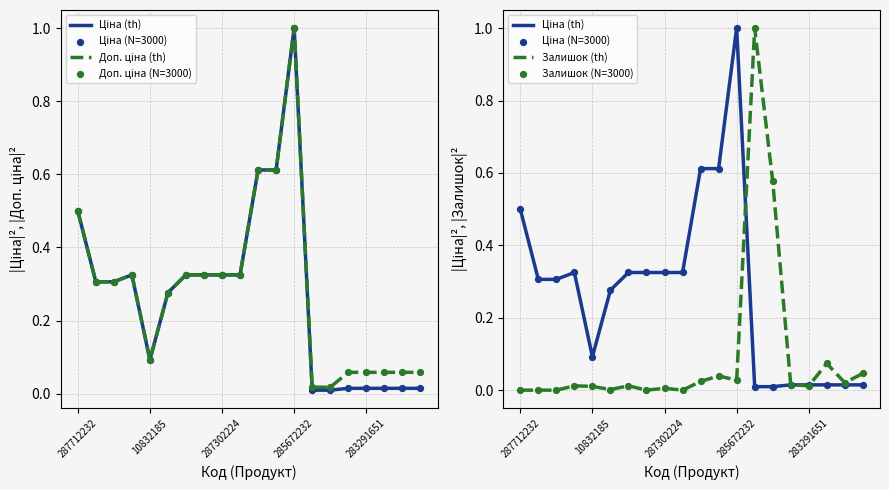

Which series has the largest total across all categories?

Доп. ціна (th)